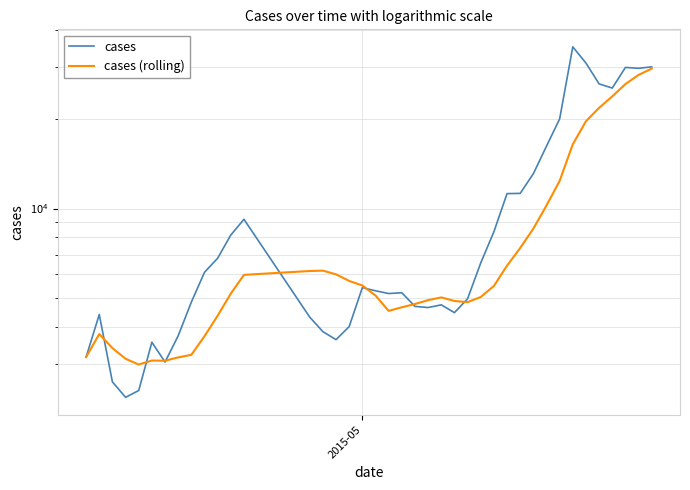

What is the maximum value for cases?

35031.0